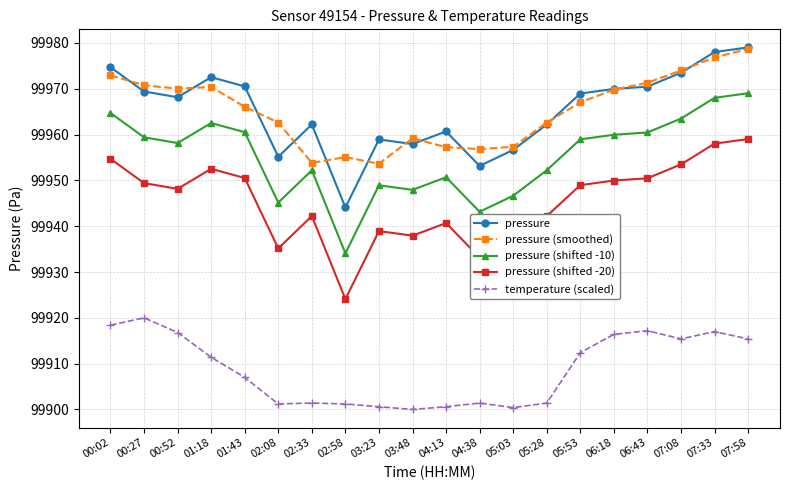

What is the average value of the pressure (smoothed) series?

99965.3